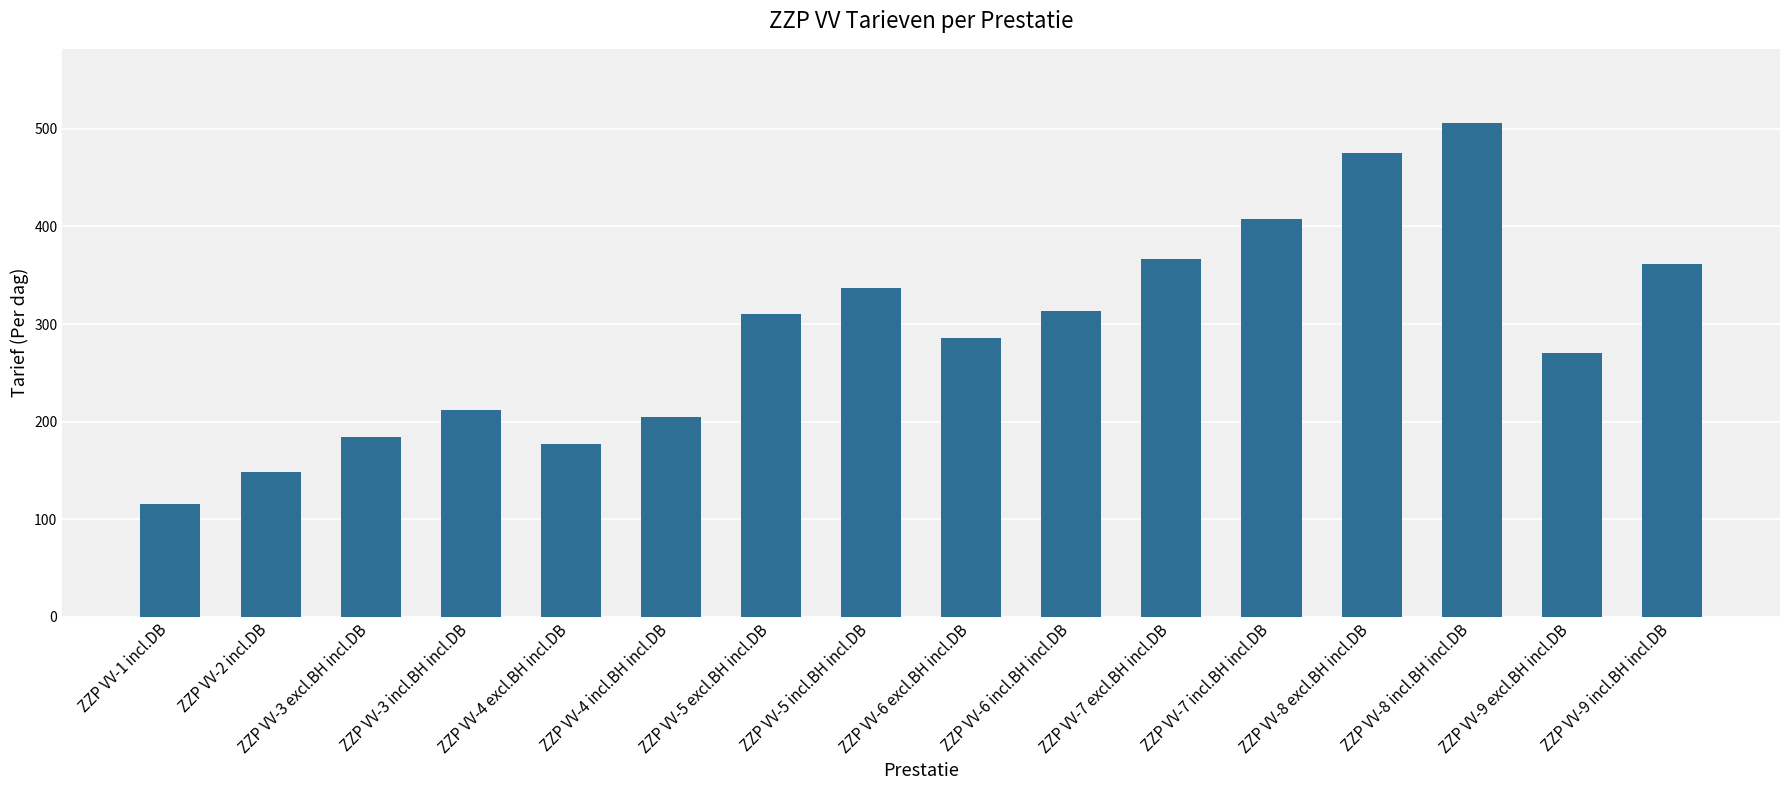

What is the smallest value displayed?

115.7